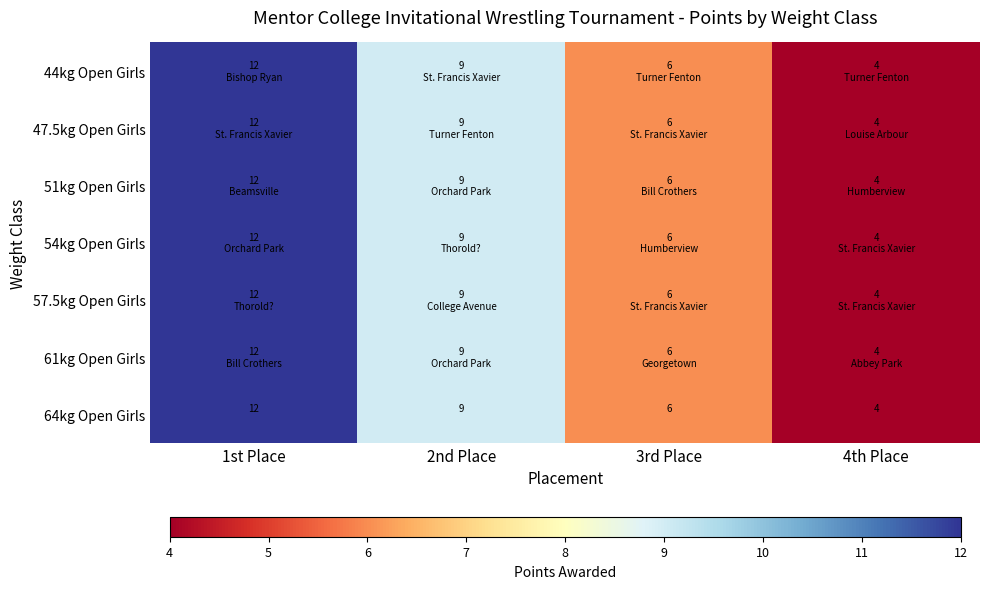

At which category is the sum across all series the highest?

1st Place